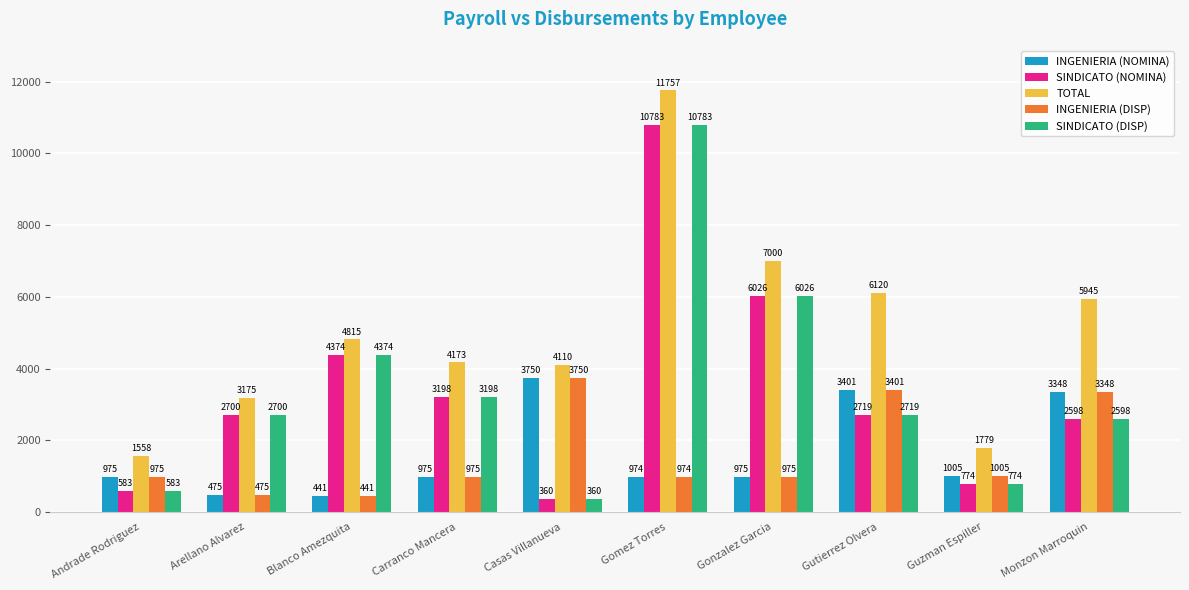

Rank the categories by SINDICATO (DISP) value from highest to lowest.

Gomez Torres, Gonzalez Garcia, Blanco Amezquita, Carranco Mancera, Gutierrez Olvera, Arellano Alvarez, Monzon Marroquin, Guzman Espiller, Andrade Rodriguez, Casas Villanueva